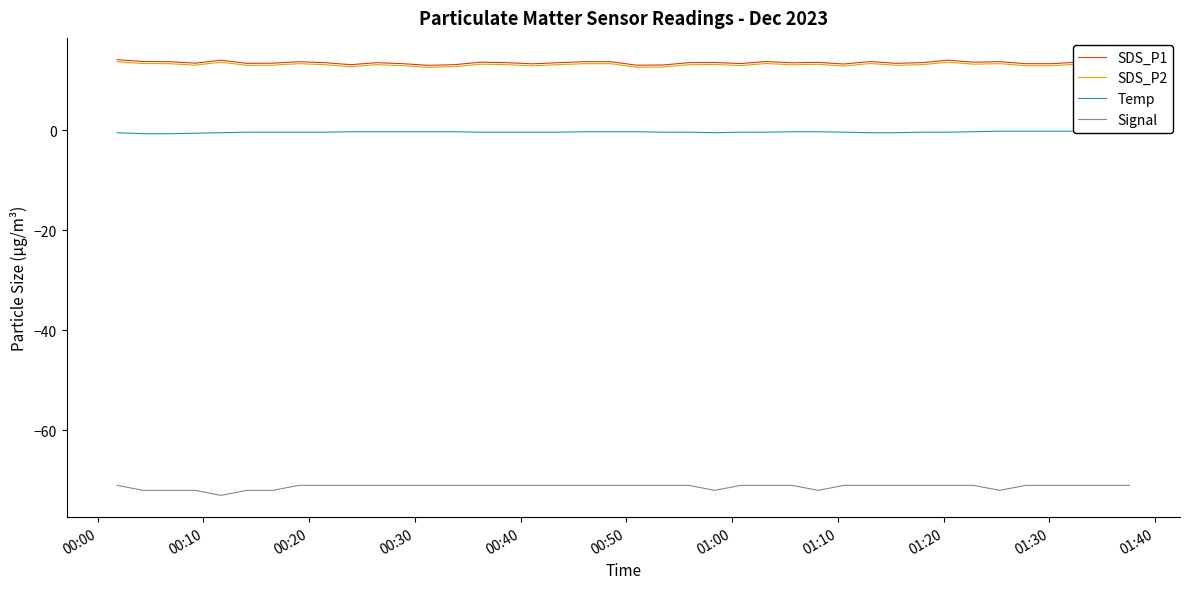

True or false: Signal and SDS_P1 intersect in this chart.

False